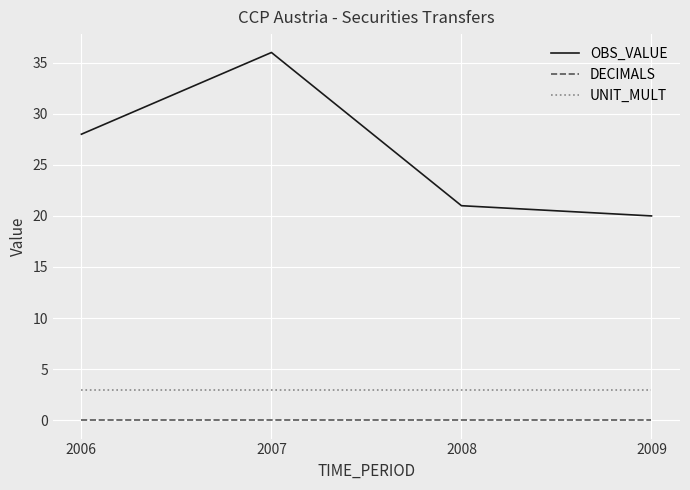

At which category does OBS_VALUE reach its first local peak?

2007